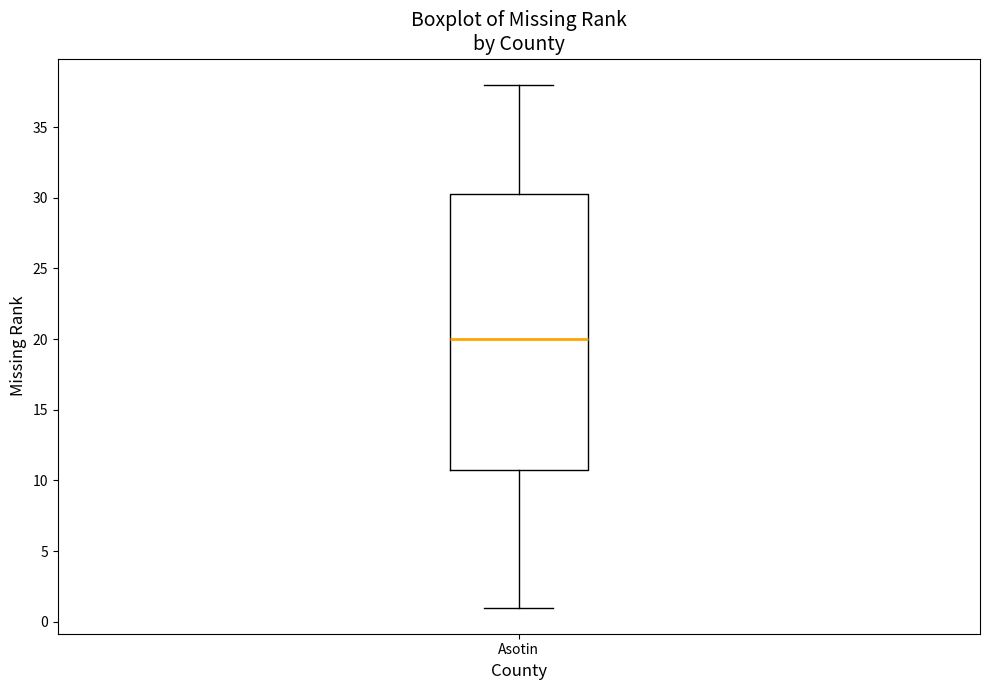

Read this box plot against the y-axis: the position of the median line, the range covered by the box, and the ends of both whiskers. The values are not printed on the chart, so give them approximately, as read against the axis.

median 20.0, box 11.0 to 30.5, whiskers 1.0 to 38.0